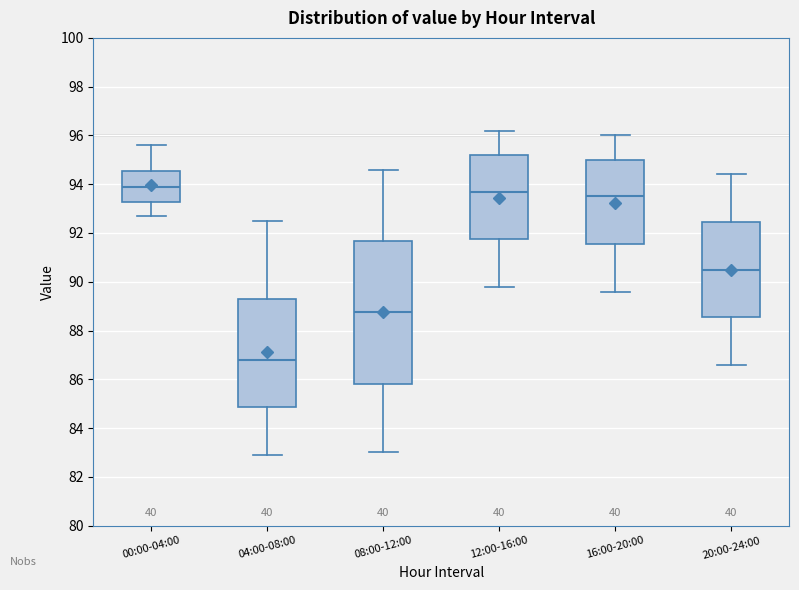

Reading left to right, transcribe this box plot: for each box, give where its median line is, the range the box spans, and where its two whiskers end, as read against the y-axis. The values are not printed on the chart, so give them approximately, as read against the axis.

00:00-04:00: median 94.0, box 93.2 to 94.6, whiskers 92.8 to 95.6
04:00-08:00: median 86.8, box 84.8 to 89.2, whiskers 83.0 to 92.6
08:00-12:00: median 88.8, box 85.8 to 91.6, whiskers 83.0 to 94.6
12:00-16:00: median 93.8, box 91.8 to 95.2, whiskers 89.8 to 96.2
16:00-20:00: median 93.6, box 91.6 to 95.0, whiskers 89.6 to 96.0
20:00-24:00: median 90.6, box 88.6 to 92.4, whiskers 86.6 to 94.4